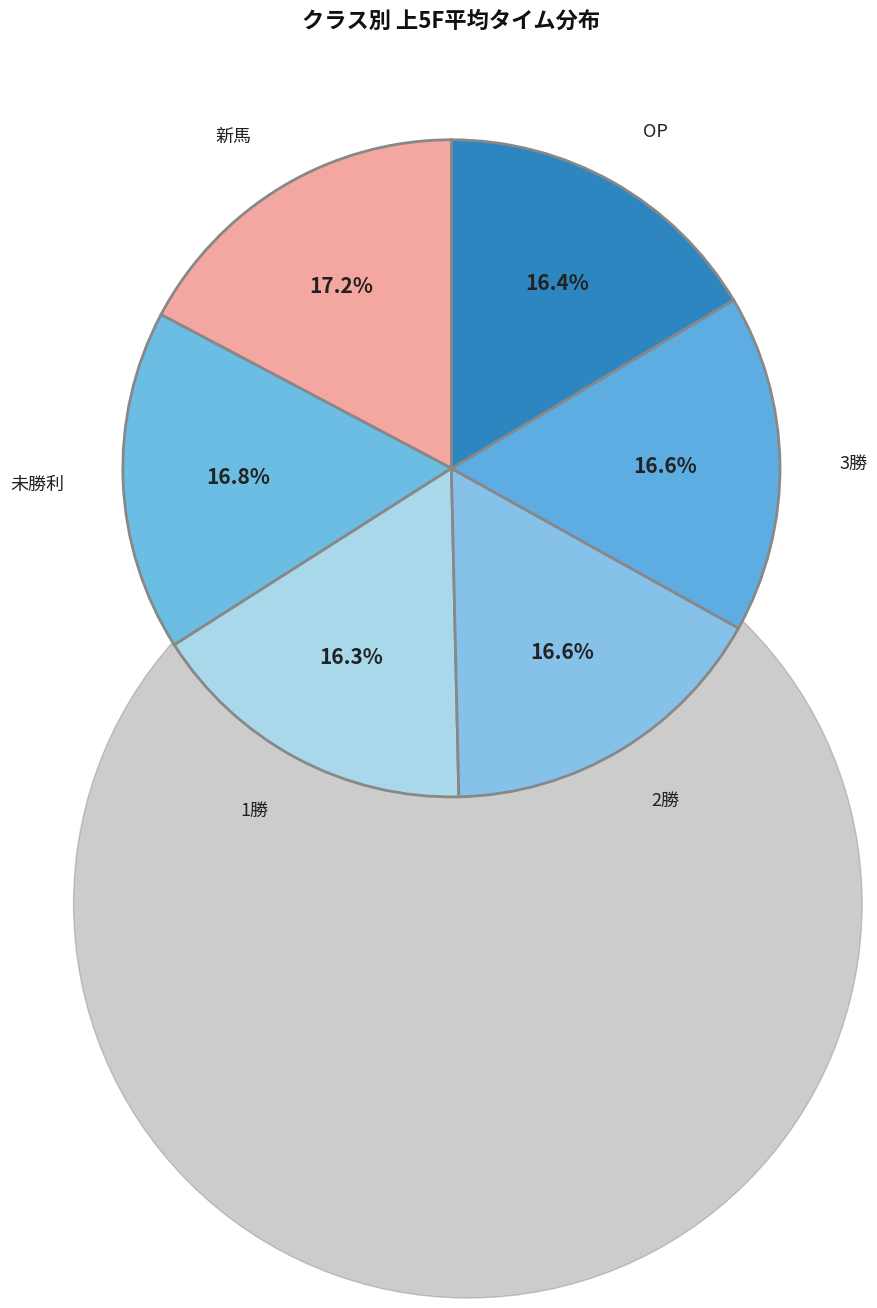

Do 2勝 and 未勝利 together represent more than half of the pie?

No